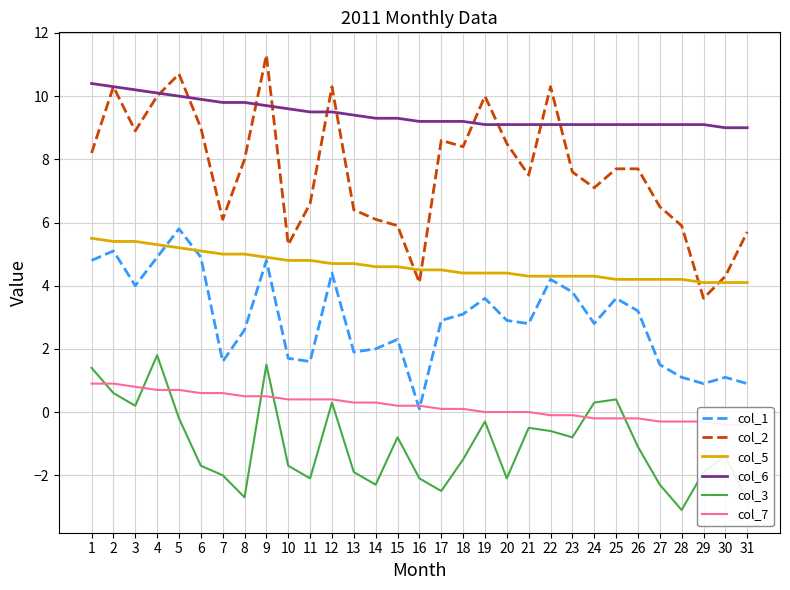

List the series in order of their peak value, lowest first.

col_7, col_3, col_5, col_1, col_6, col_2